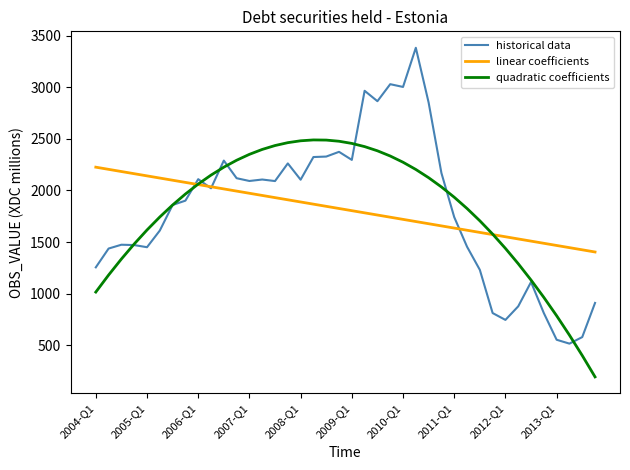

What is the highest value of the historical data series?

3381.2